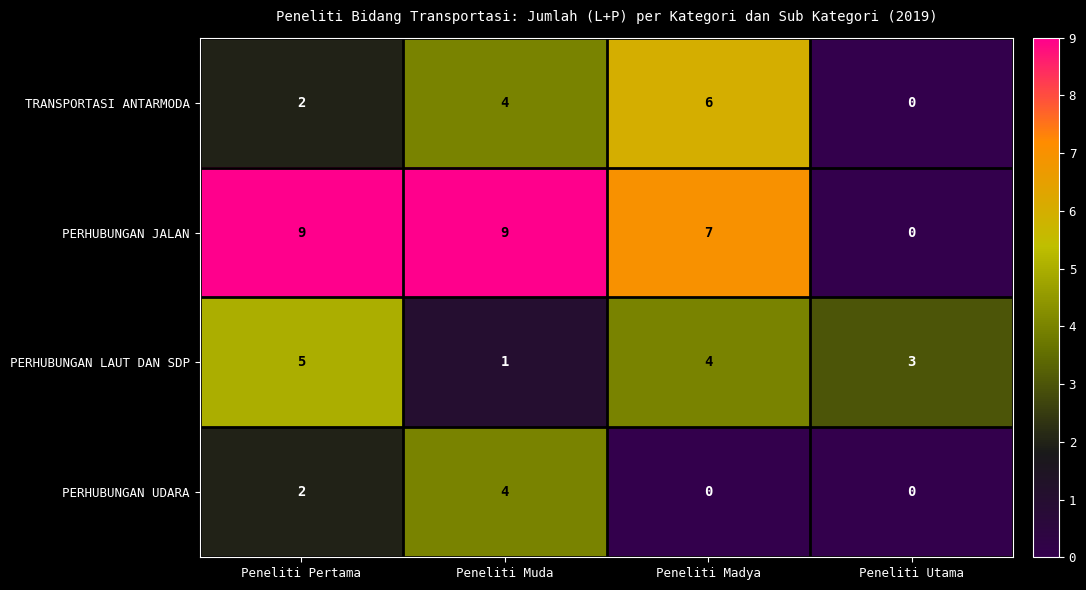

Where is PERHUBUNGAN LAUT DAN SDP nearest to the value 3?

Peneliti Utama